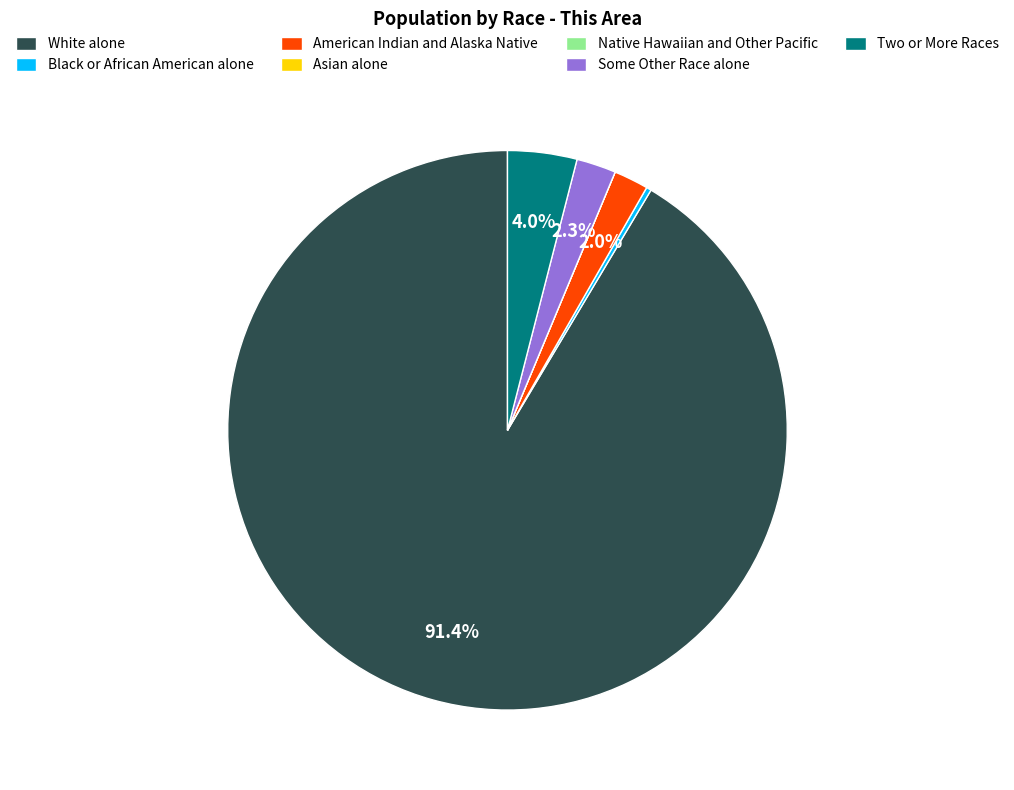

To the nearest percent, what is the difference between the largest and smallest slice percentages?

91%